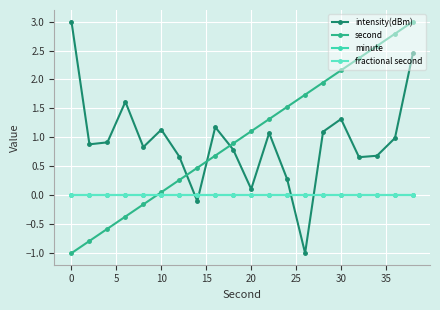

List the series in order of their peak value, highest first.

intensity(dBm), second, minute, fractional second